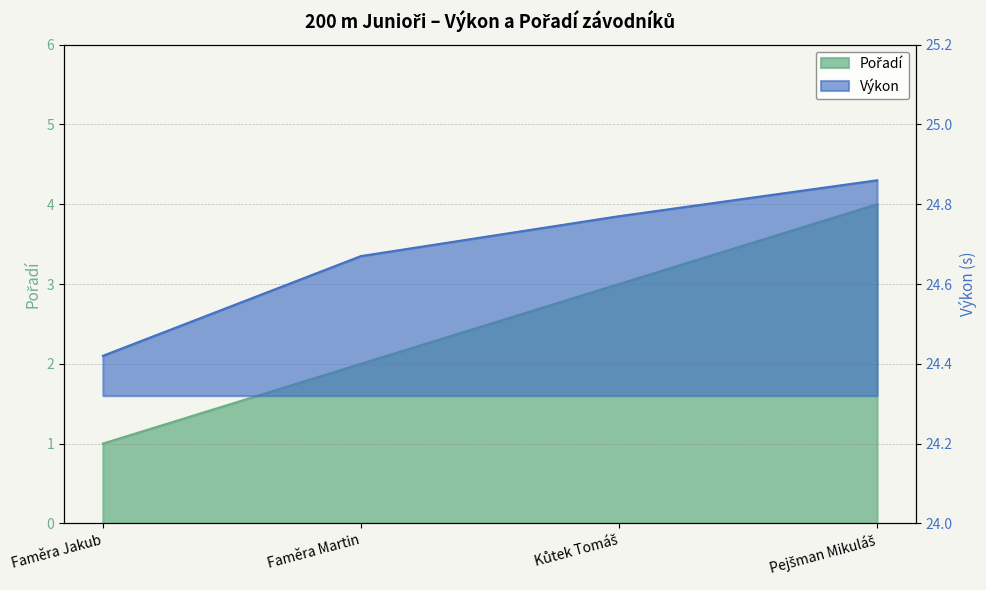

Between Faměra Martin and Pejšman Mikuláš, which series saw the biggest shift?

Pořadí